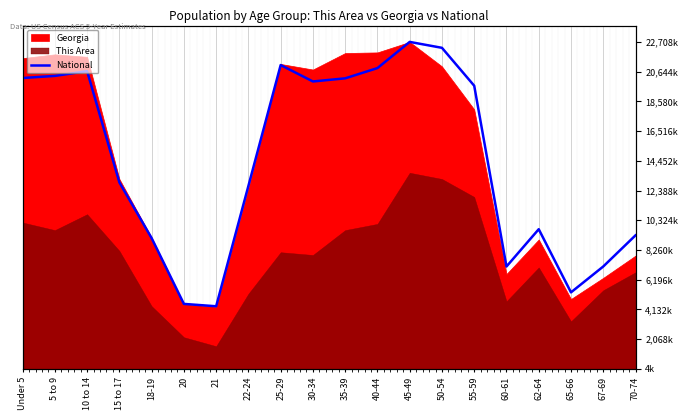

What is the difference between the second highest and second lowest values?

17778996.0